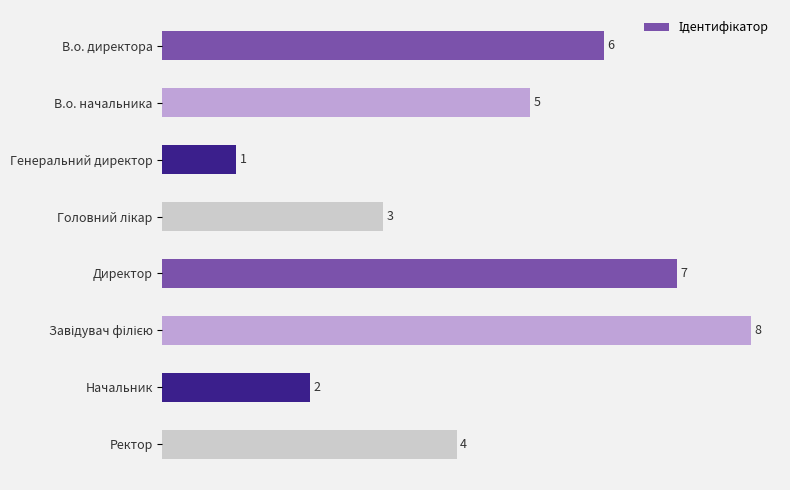

The value at В.о. директора is 11. True or false?

False